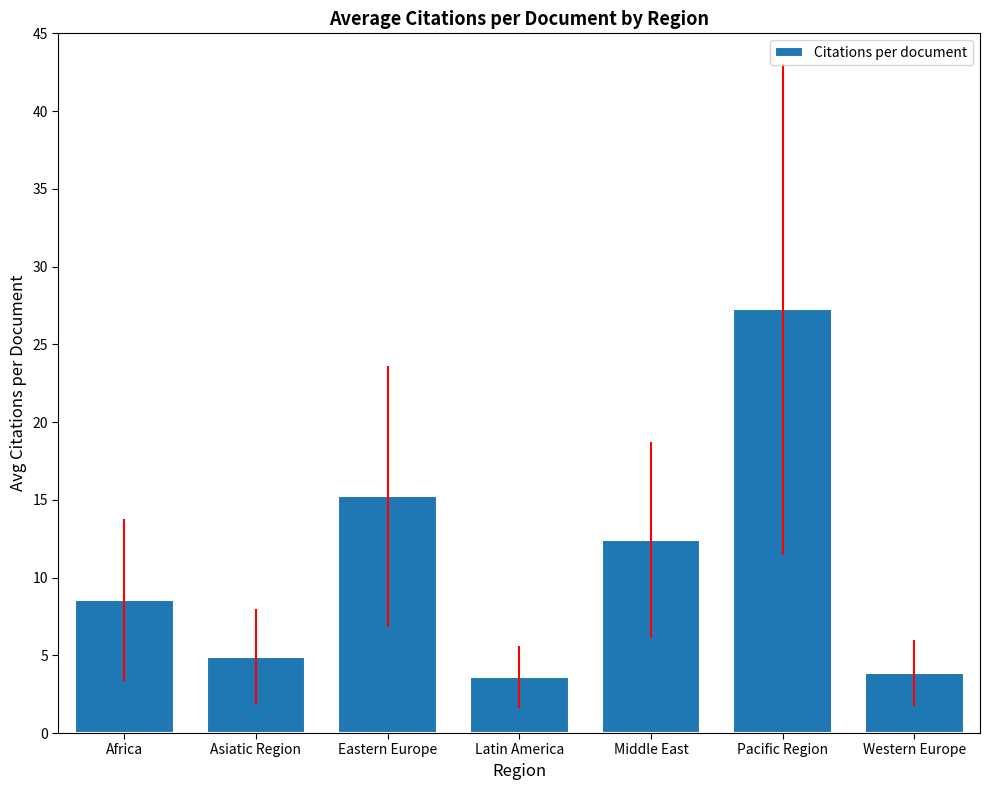

At which category does the chart reach its peak across all series?

Pacific Region